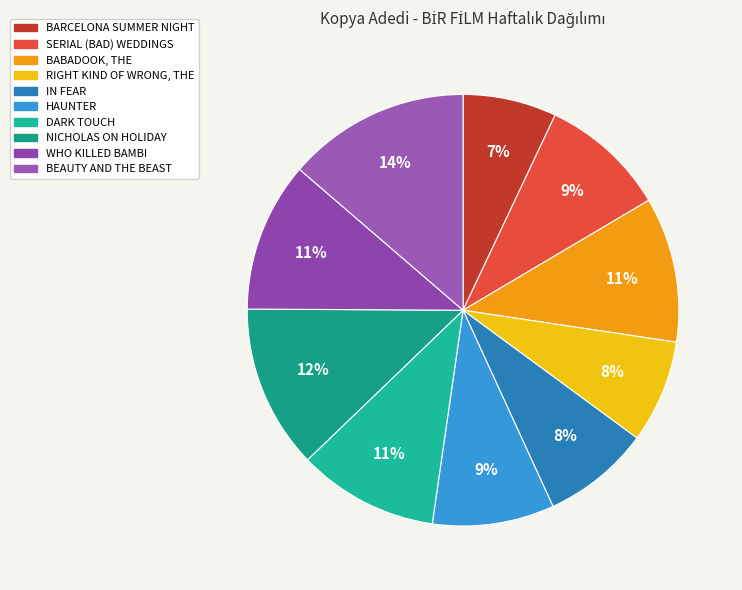

Is it true that NICHOLAS ON HOLIDAY is 12% of the pie?

True